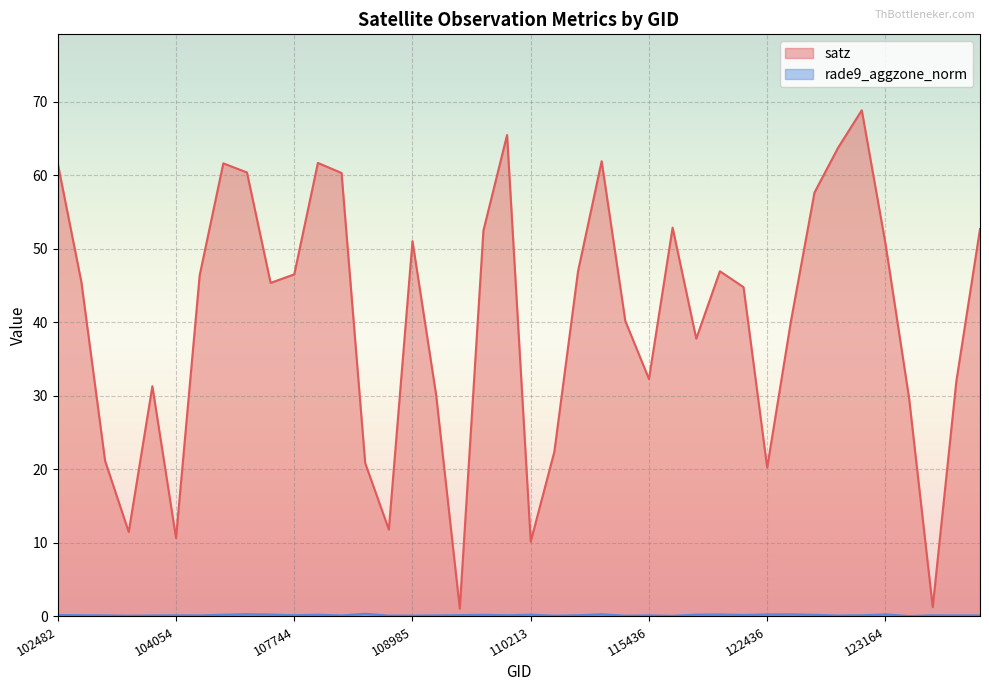

What is the difference between the maximum and minimum values in the satz series?

67.8